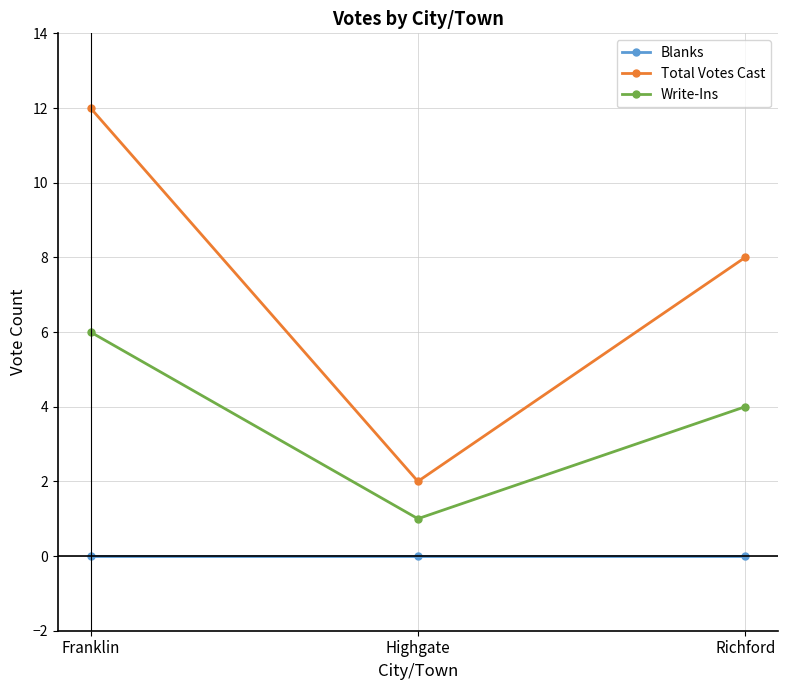

How many categories are shown in the chart?

3